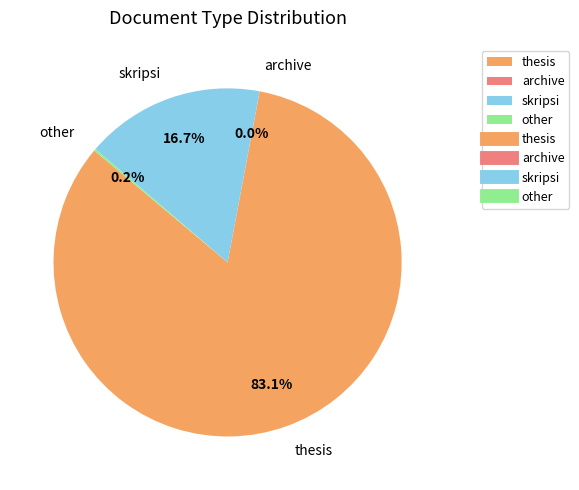

Does skripsi represent more than half of the total?

No